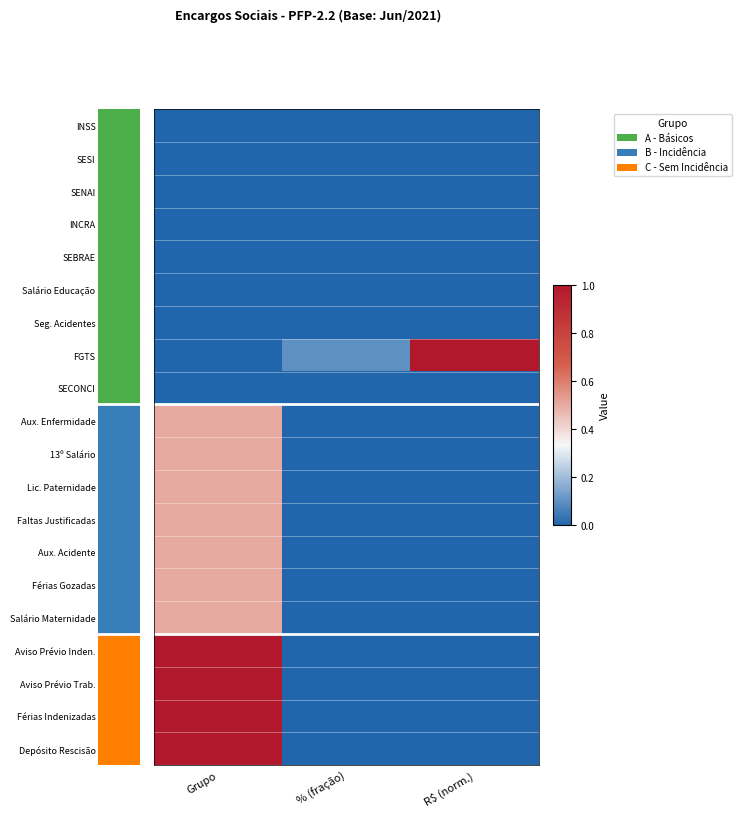

At R$ (norm.), list the series in order from smallest to largest.

INSS, SESI, SENAI, INCRA, SEBRAE, Salário Educação, Seg. Acidentes, SECONCI, Aux. Enfermidade, 13º Salário, Lic. Paternidade, Faltas Justificadas, Aux. Acidente, Férias Gozadas, Salário Maternidade, Aviso Prévio Inden., Aviso Prévio Trab., Férias Indenizadas, Depósito Rescisão, FGTS